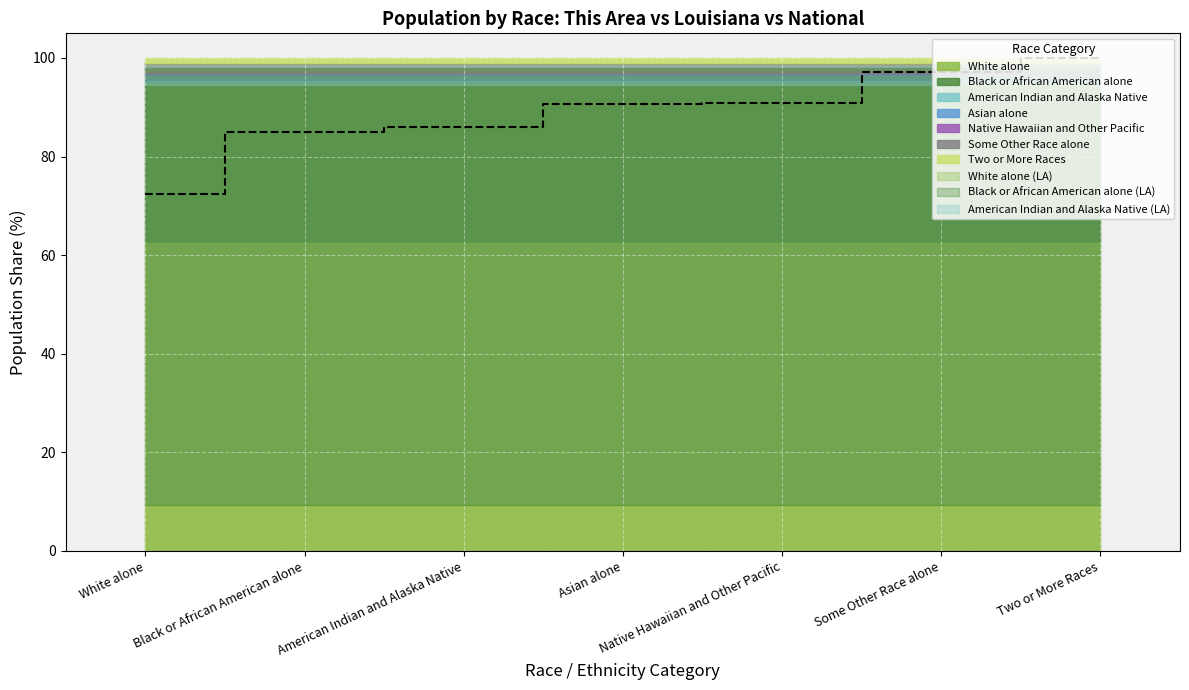

How many values exceed 90?

4